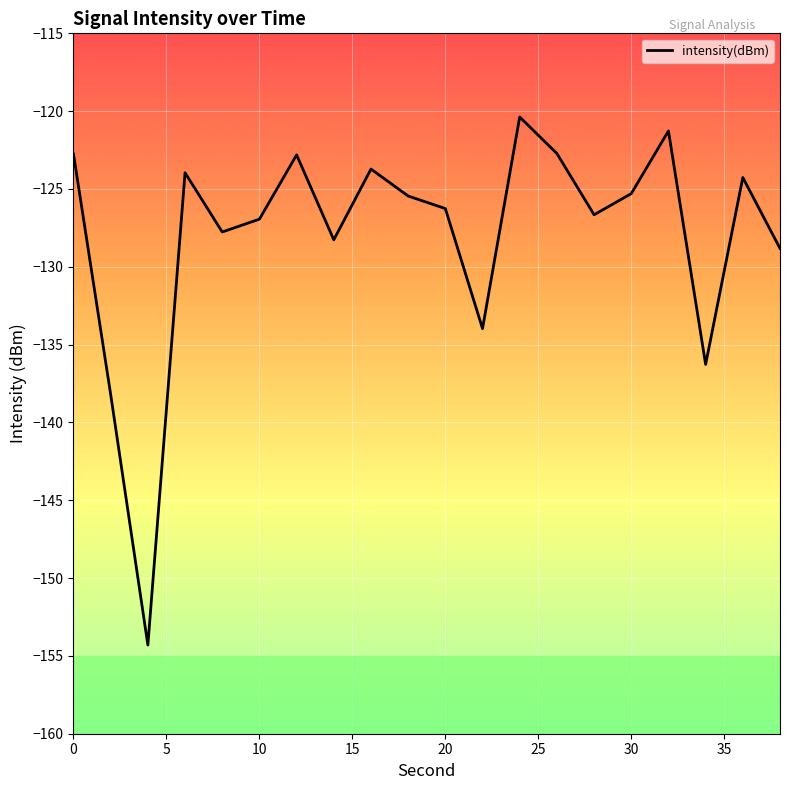

How many interior local peaks (higher than both neighbors) does the data have?

6